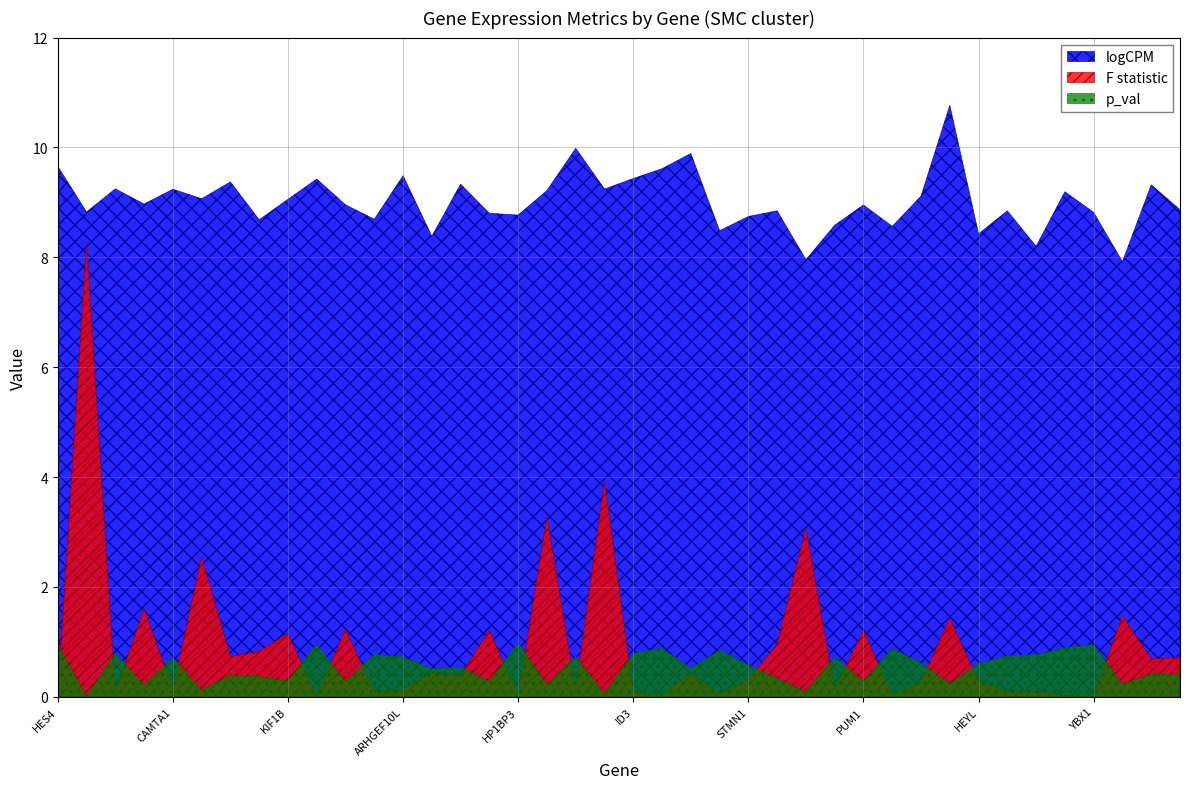

How many values in the logCPM series are below 8?

2